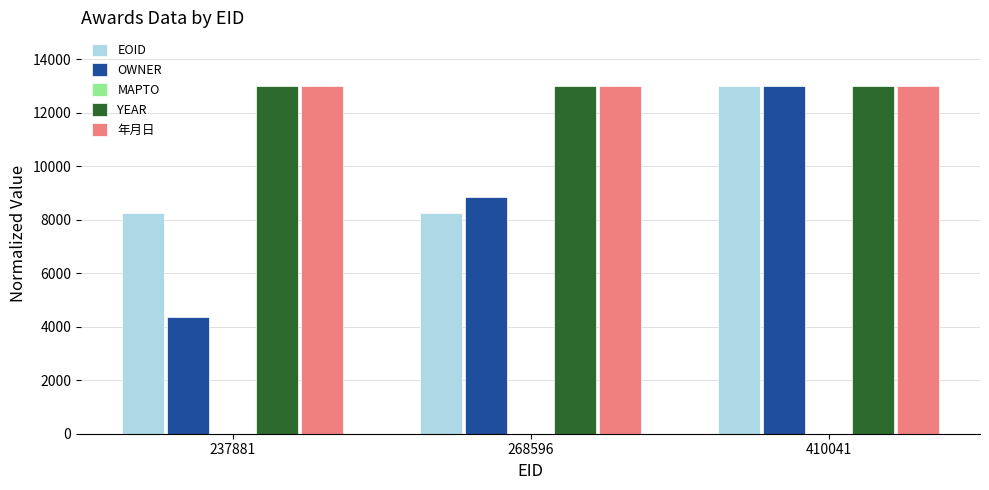

Which series has the largest range (max minus min)?

OWNER